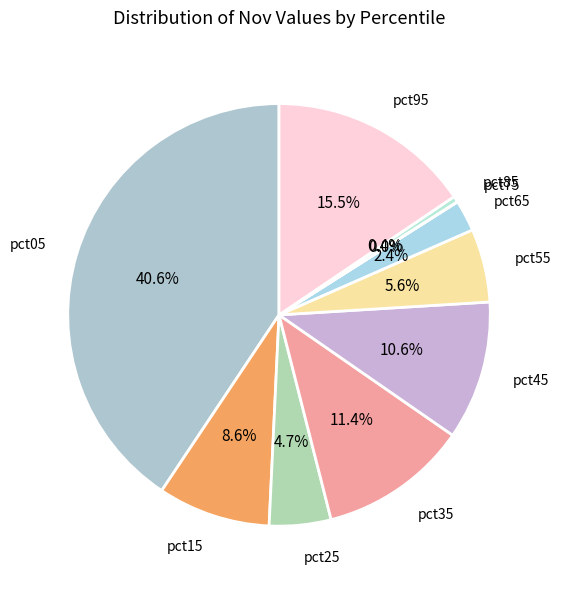

What percentage is the pct05 slice, to the nearest percent?

41%